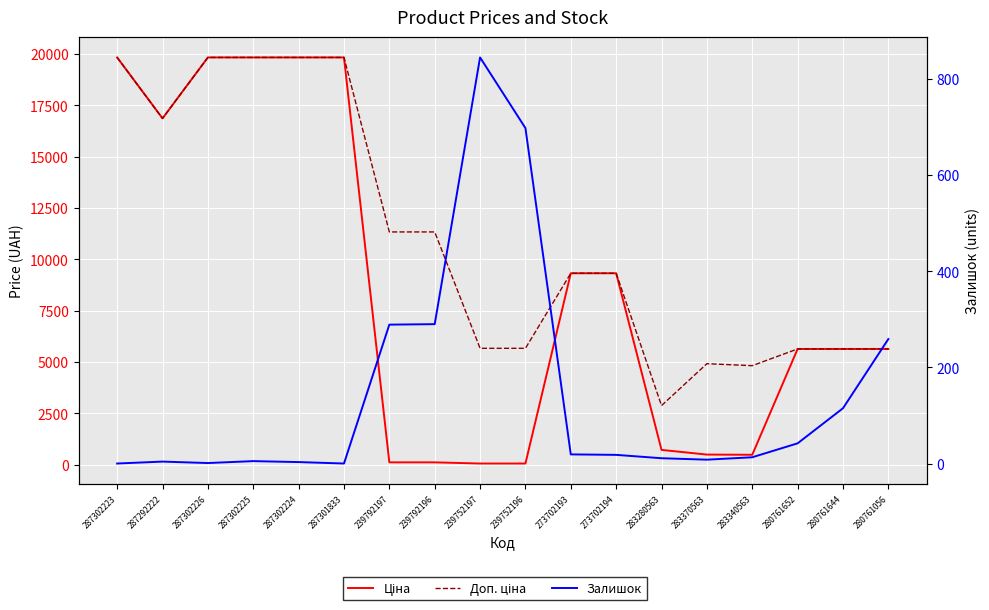

Which series has the largest range (max minus min)?

Ціна